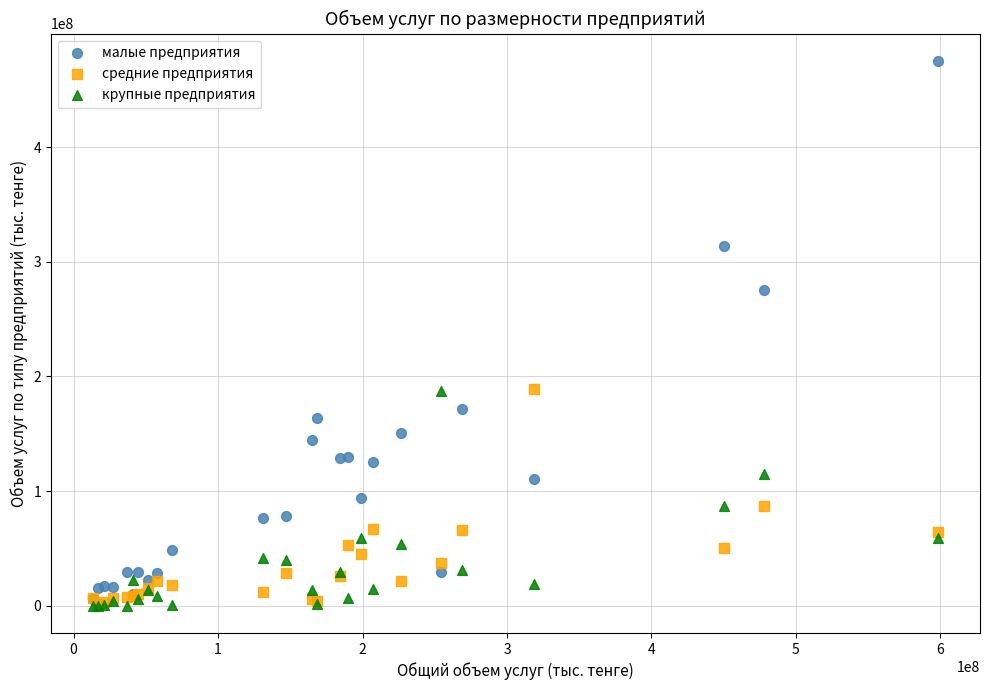

Across all series, what Y value is closest to 237569230?

275642088.9